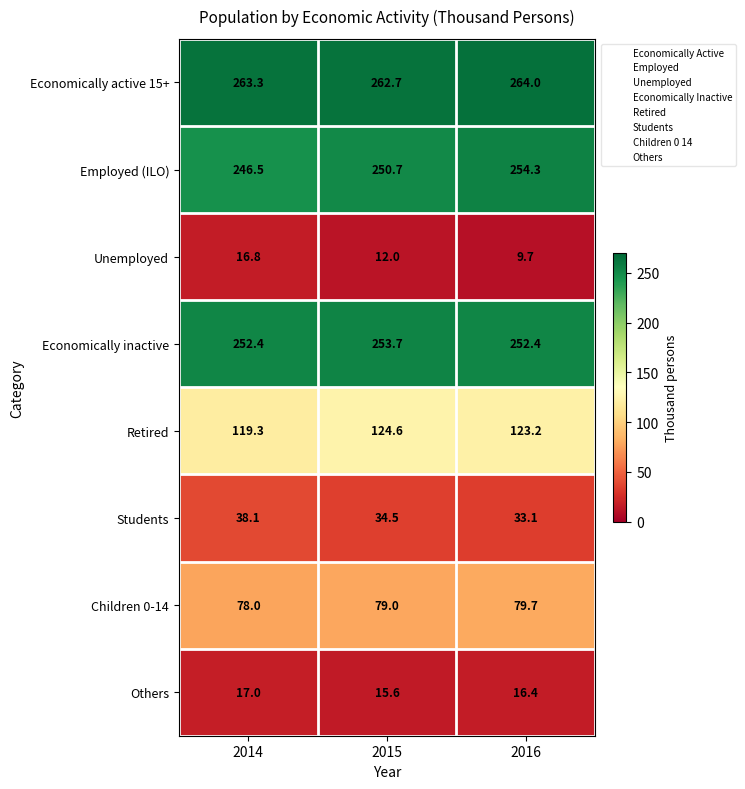

Which series has the widest spread of values?

Employed (ILO)